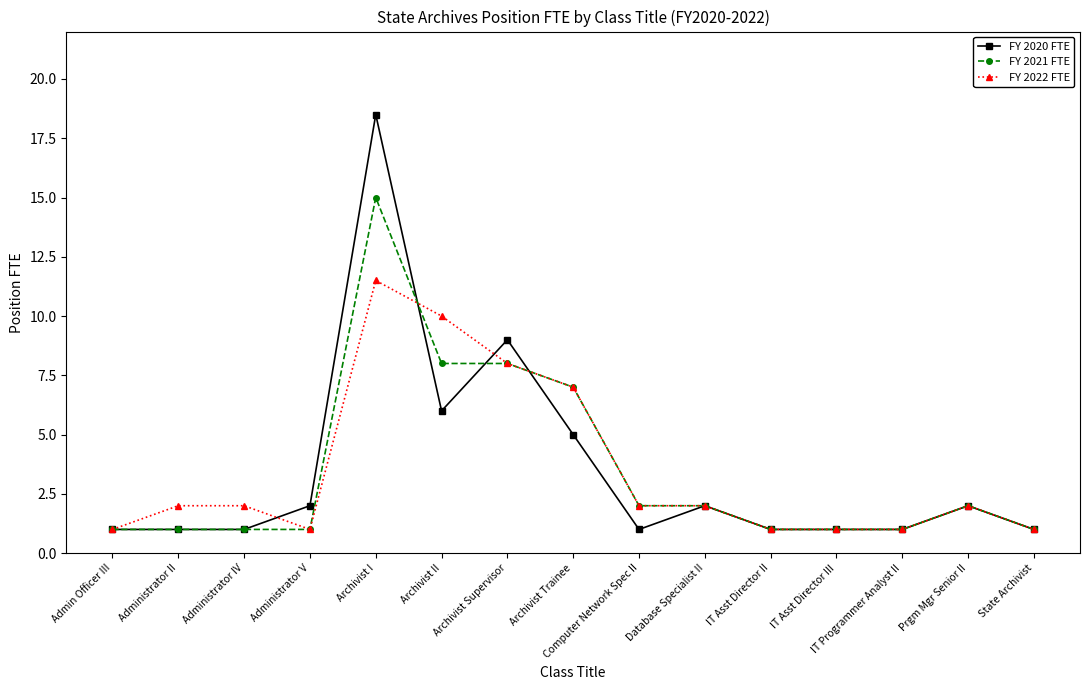

What position from the right is Admin Officer III?

15